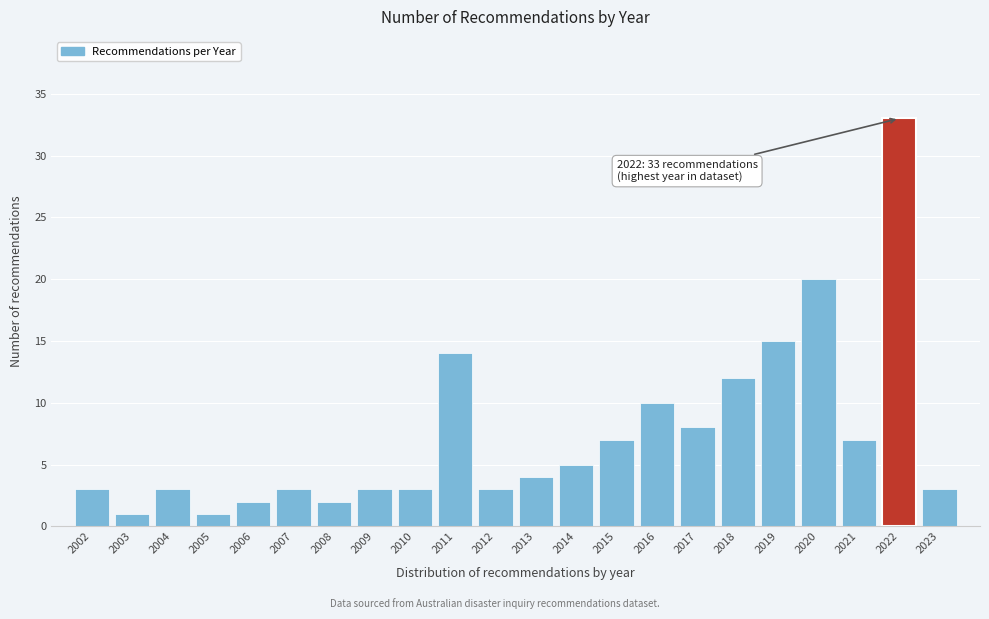

Reading right to left, extract all data points from this chart.

3	33	7	20	15	12	8	10	7	5	4	3	14	3	3	2	3	2	1	3	1	3